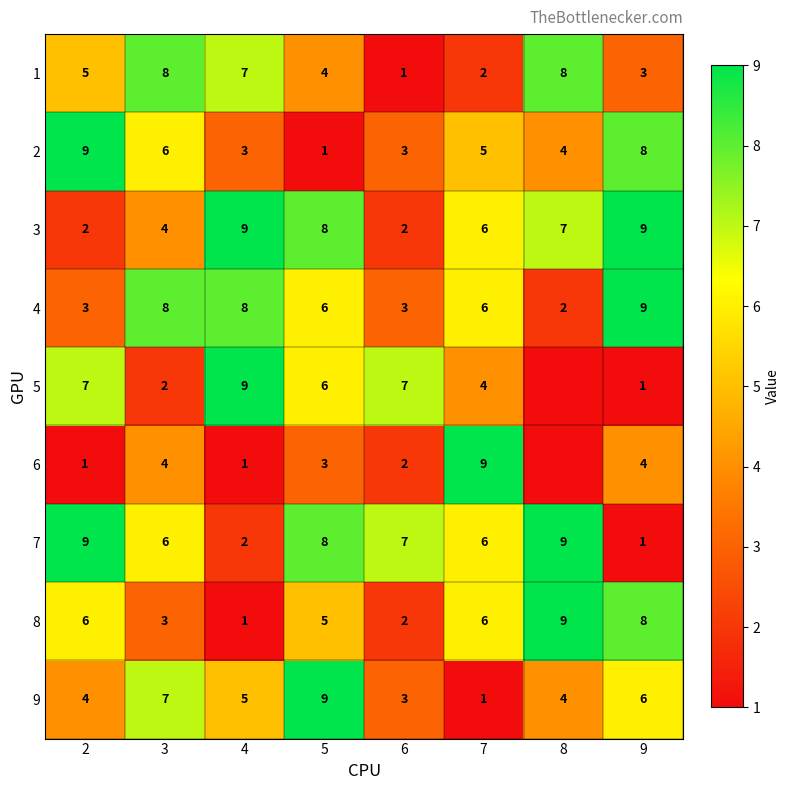

What is the difference between the second highest and minimum values in the 4 series?

6